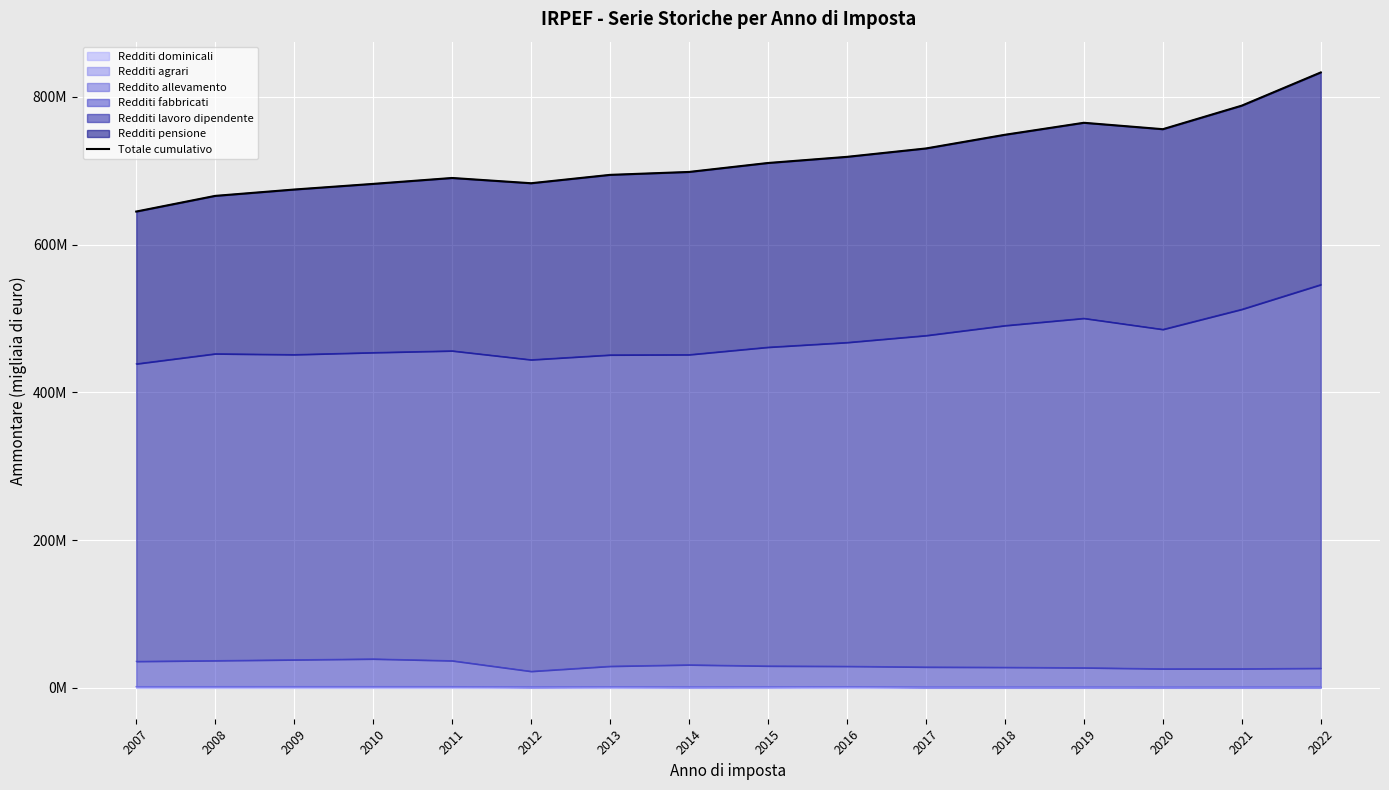

Count the number of categories in the chart.

16